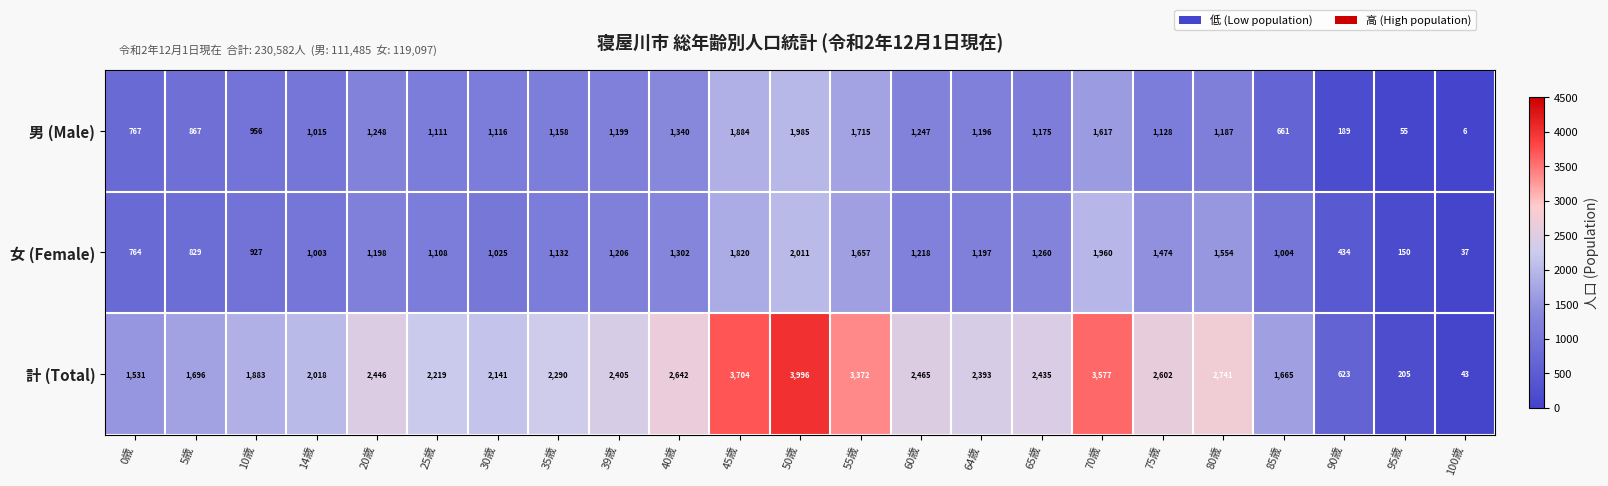

Read the 男 (Male) value at 95歳.

55